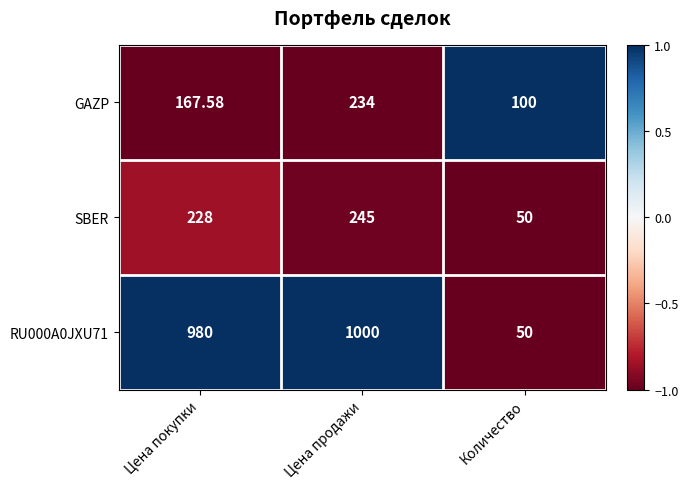

Where is SBER nearest to the value 147?

Цена покупки